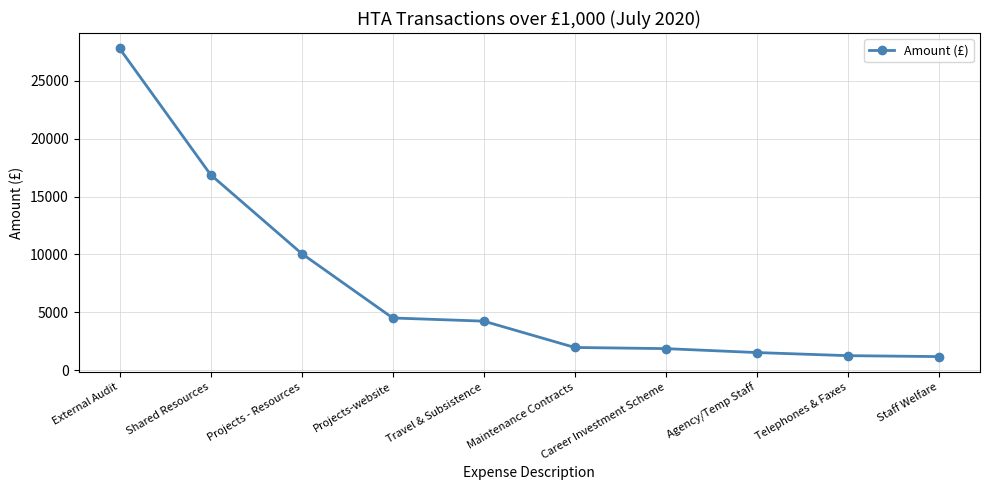

What is the average value?

7119.2